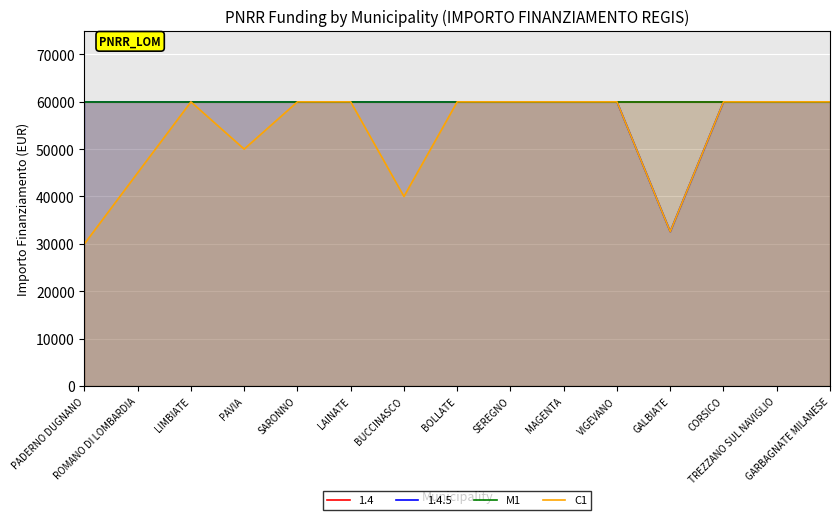

What is the minimum value shown in the chart?

30000